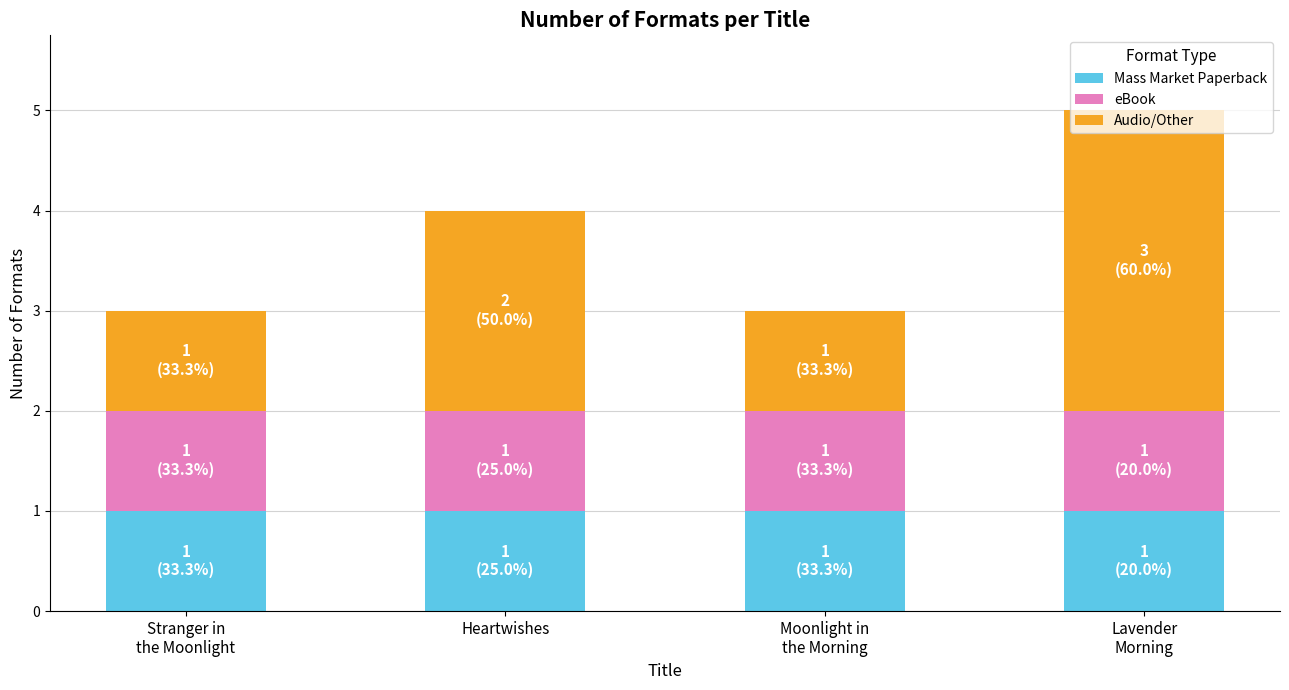

What is the sum of all Mass Market Paperback values?

4